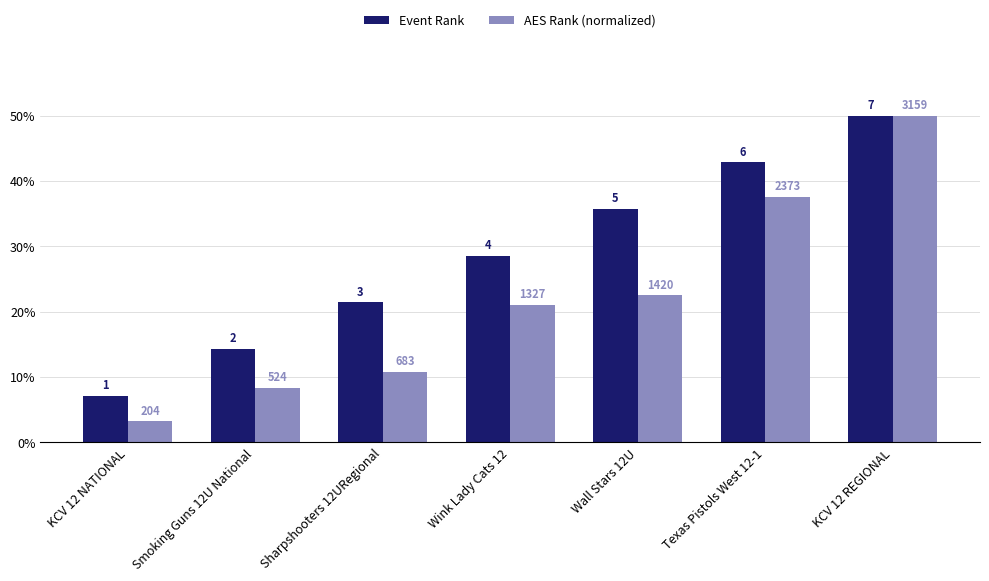

How many bars are there in each group?

2